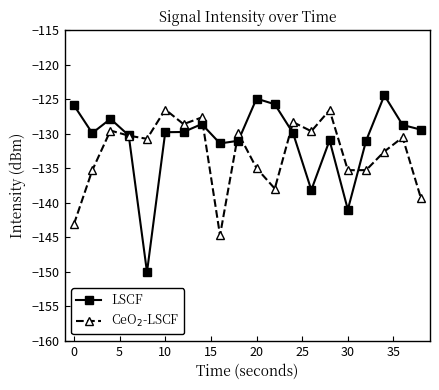

Which series has the widest spread of values?

LSCF